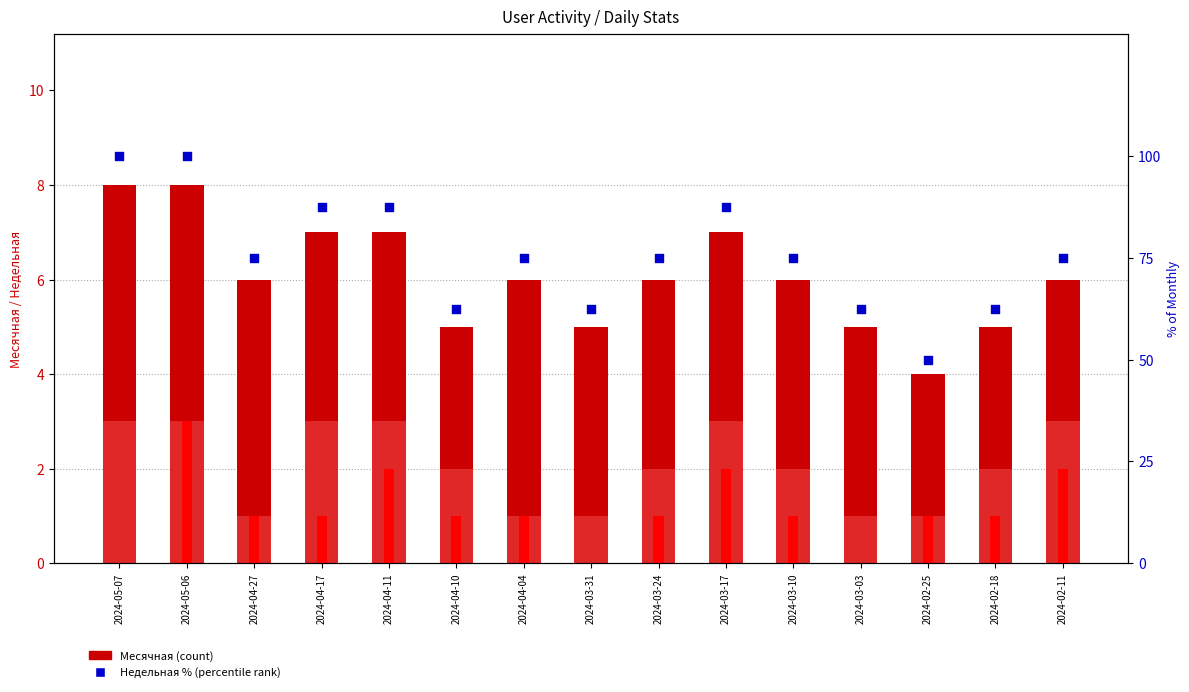

Is the value of Недельная at 2024-03-31 greater than the value of Месячная at 2024-04-04?

No